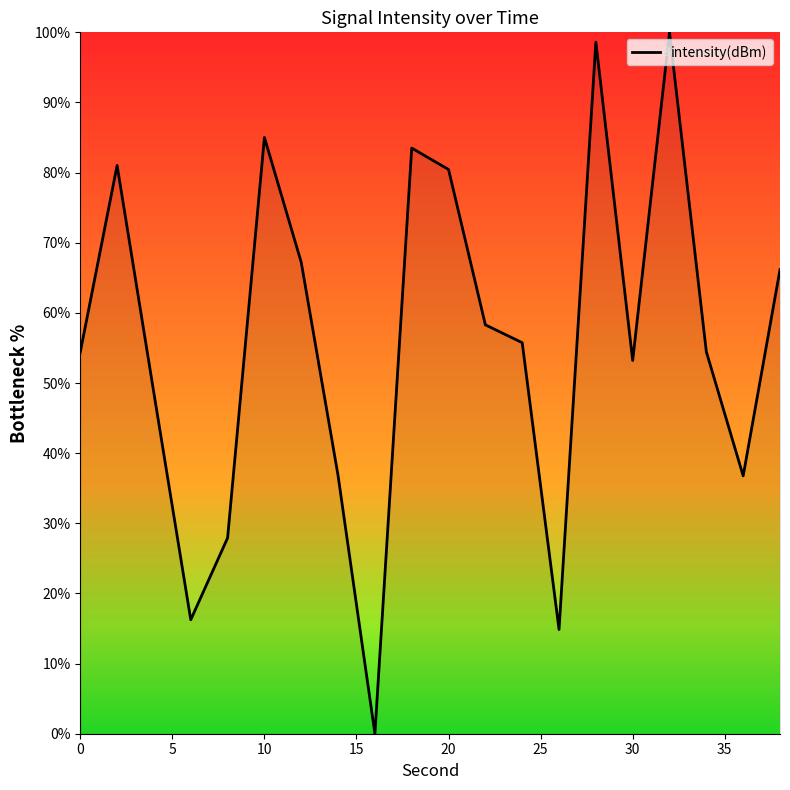

Is this an area chart (filled region under the line)?

No